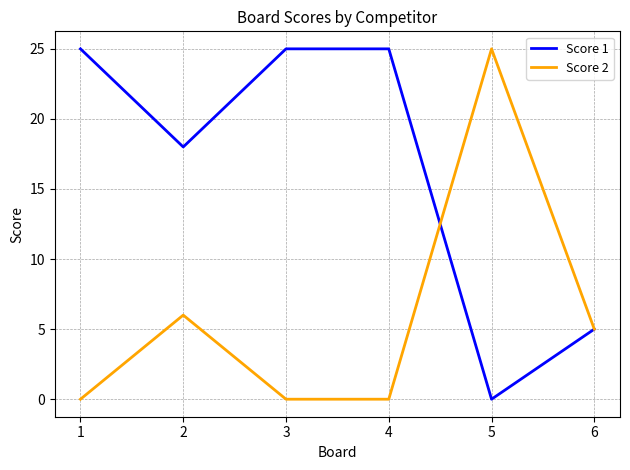

Where do Score 2 and Score 1 first cross each other?

4 and 5